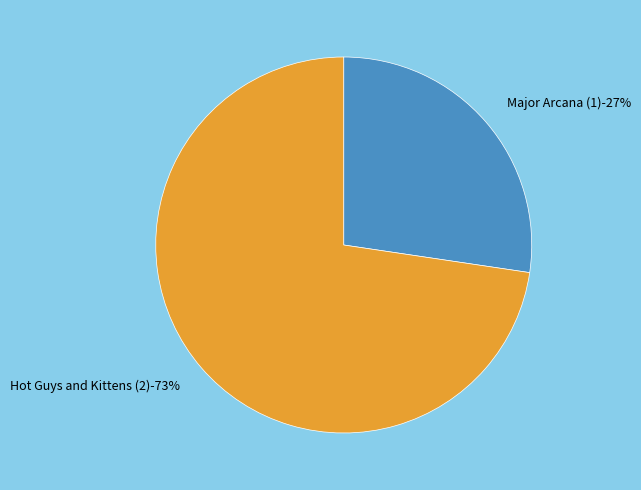

To the nearest percent, what is the combined percentage of Hot Guys and Kittens (2) and Major Arcana (1)?

100%